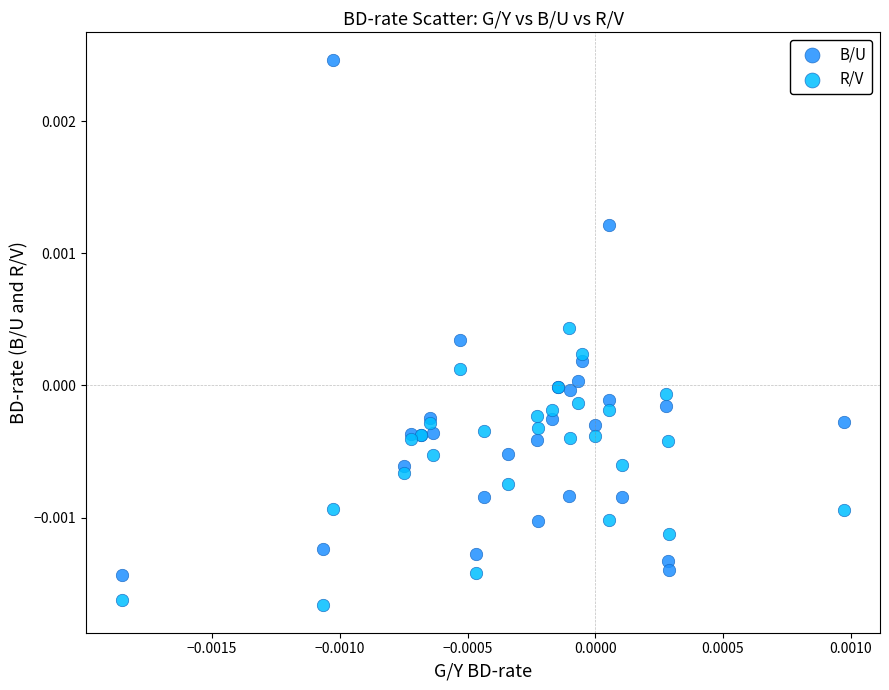

Which series reaches the minimum Y coordinate?

R/V